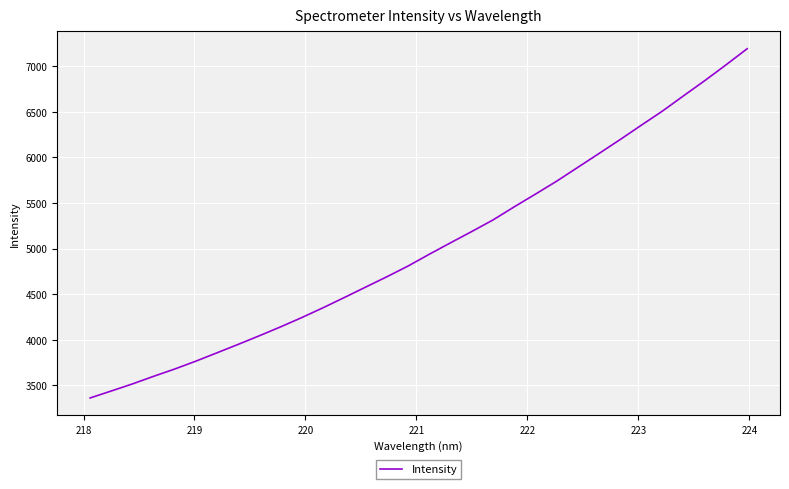

What is the difference between the maximum and minimum values?

3826.3